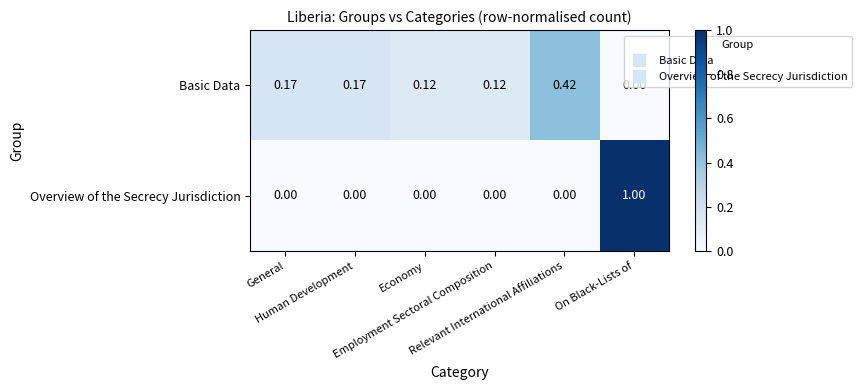

Rank the series by their maximum value, from highest to lowest.

Overview of the Secrecy Jurisdiction, Basic Data